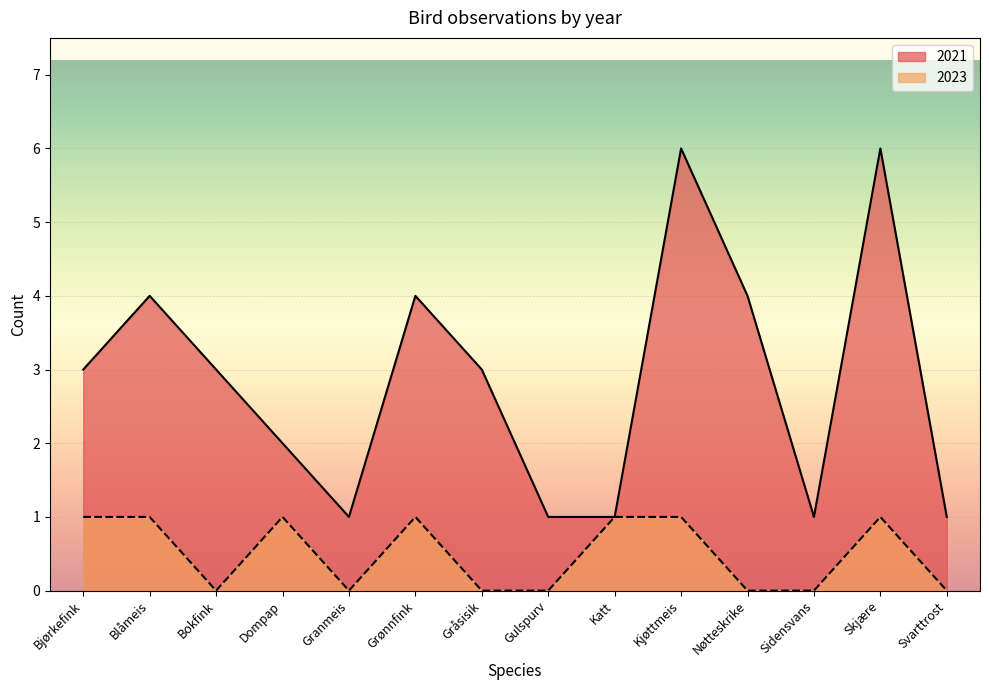

What is the sum of the 2023 values at Nøtteskrike and Kjøttmeis?

1